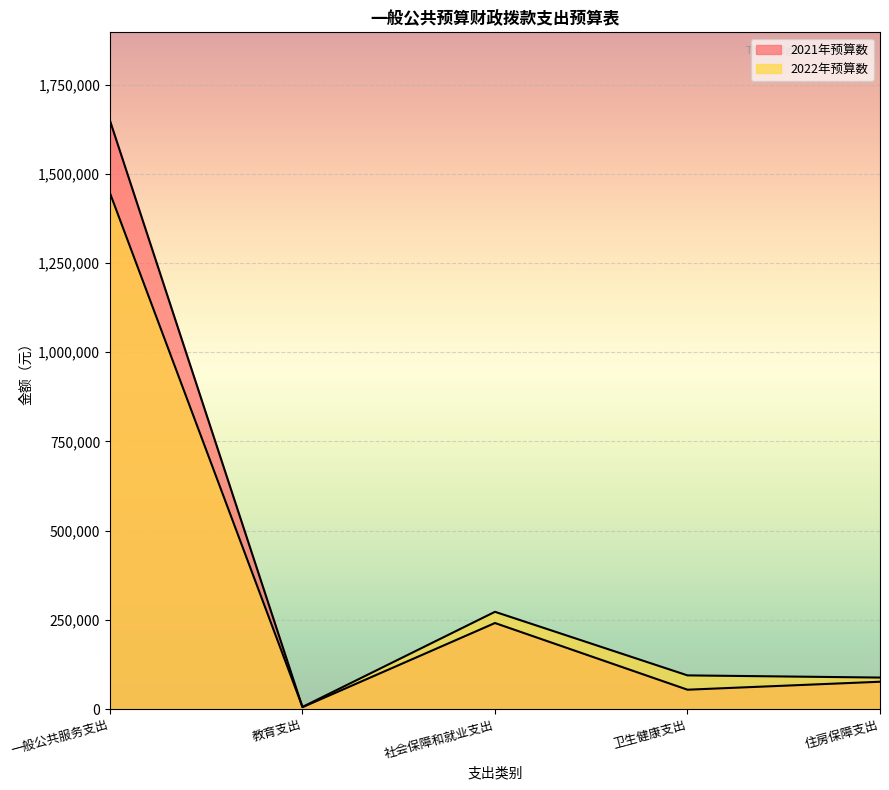

Where does the 2022年预算数 series first go above 94339?

一般公共服务支出